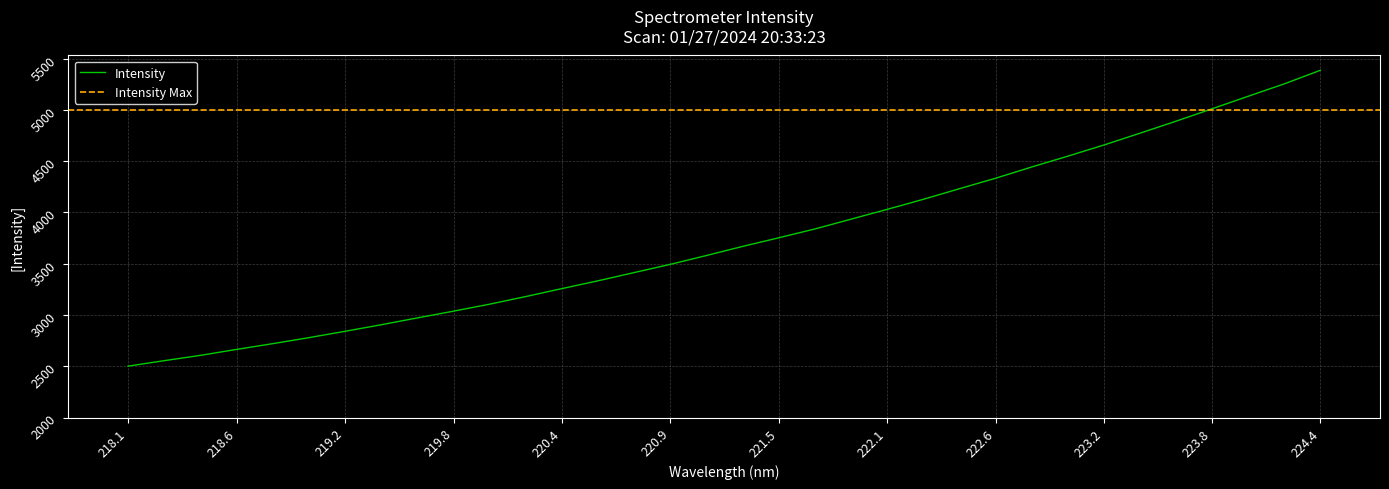

What position from the left is 222.263?

23